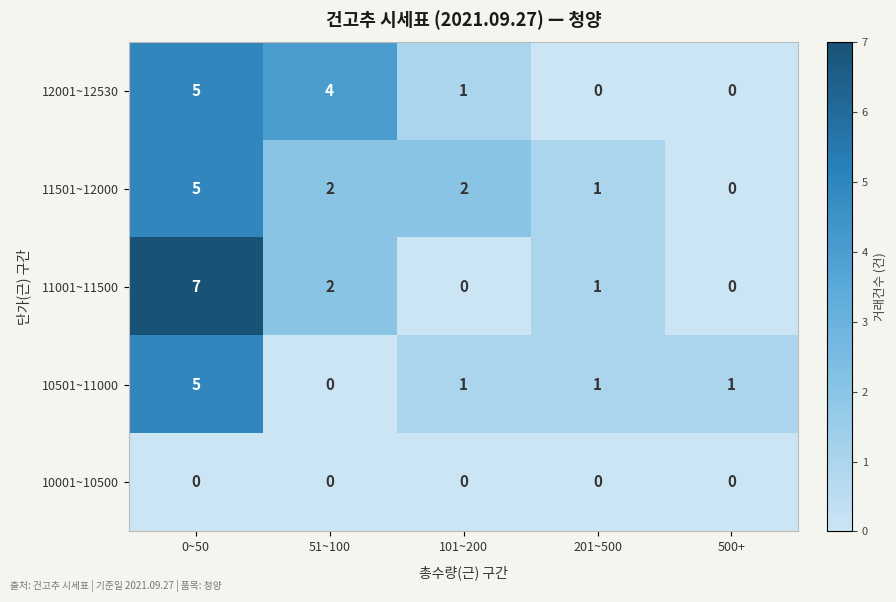

The value of 11001~11500 at 51~100 is 2. True or false?

True